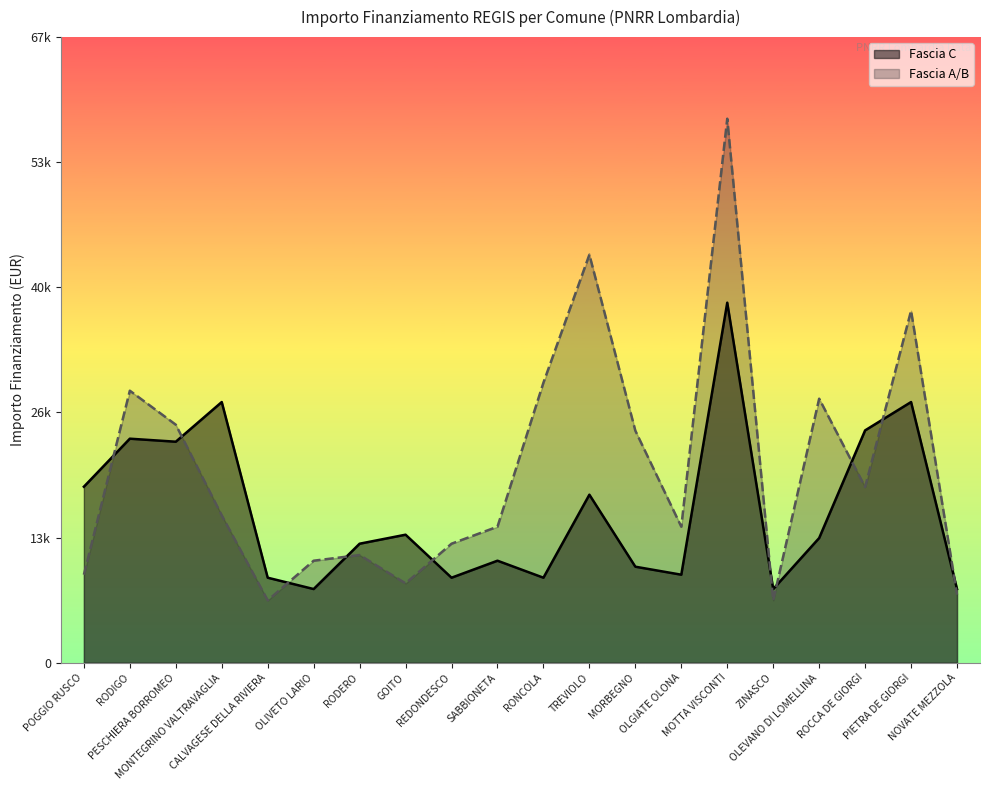

At which label does Fascia C reach its peak?

MOTTA VISCONTI